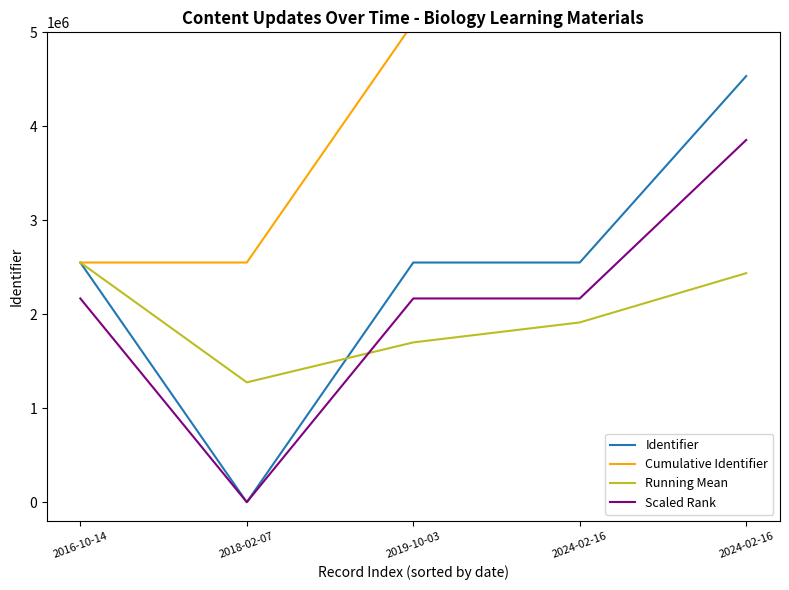

What is the sum of the Scaled Rank values at 2016-10-14 and 2018-02-07?

2167723.5